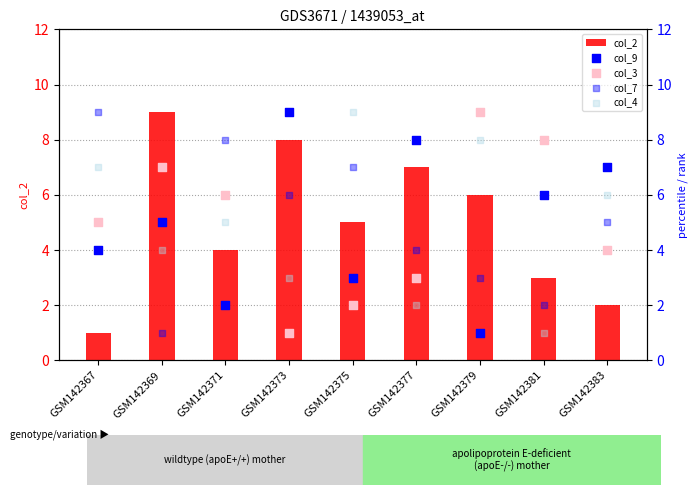

Which series contains the lowest Y value?

col_2